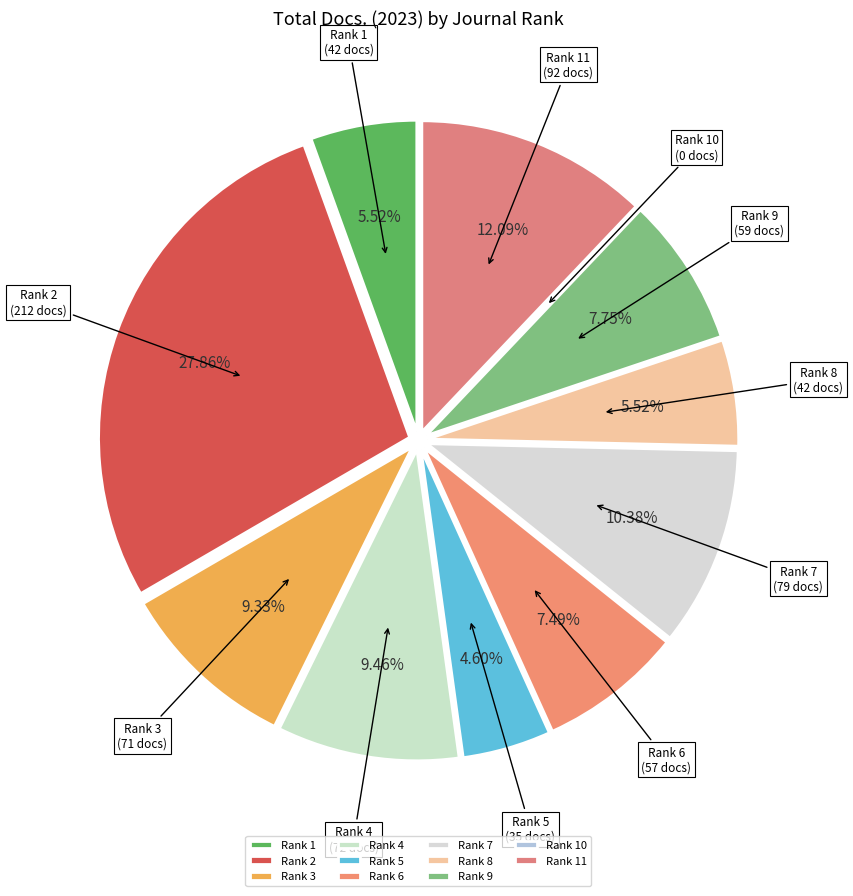

Combined, what portion of the pie is Rank 7 and Rank 11?

22.5%